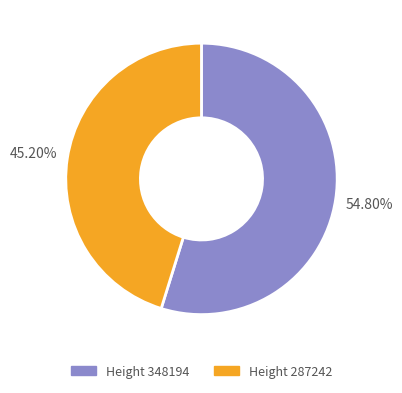

To the nearest percent, what is the difference between the largest and smallest slice percentages?

10%